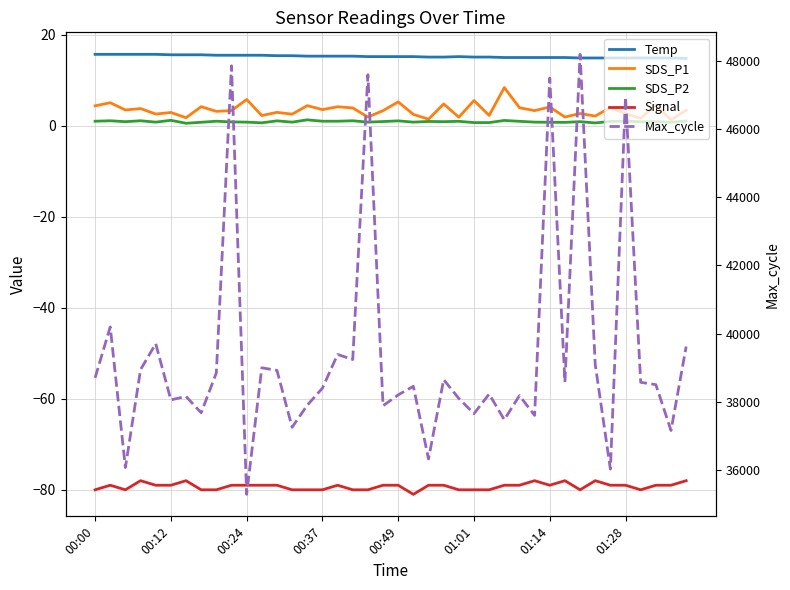

What is the difference between the maximum and minimum values in the Signal series?

3.0